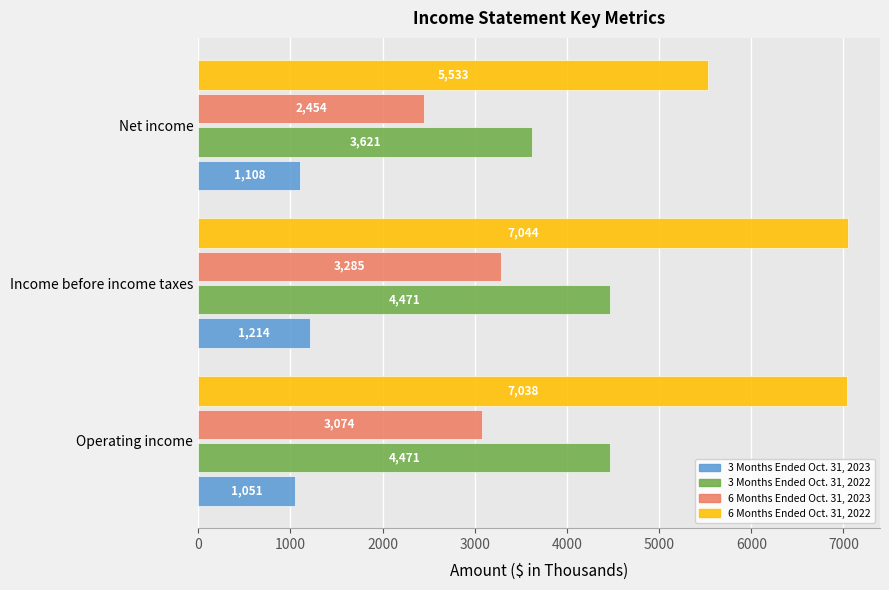

What is the sum of all 6 Months Ended Oct. 31, 2022 values?

19615